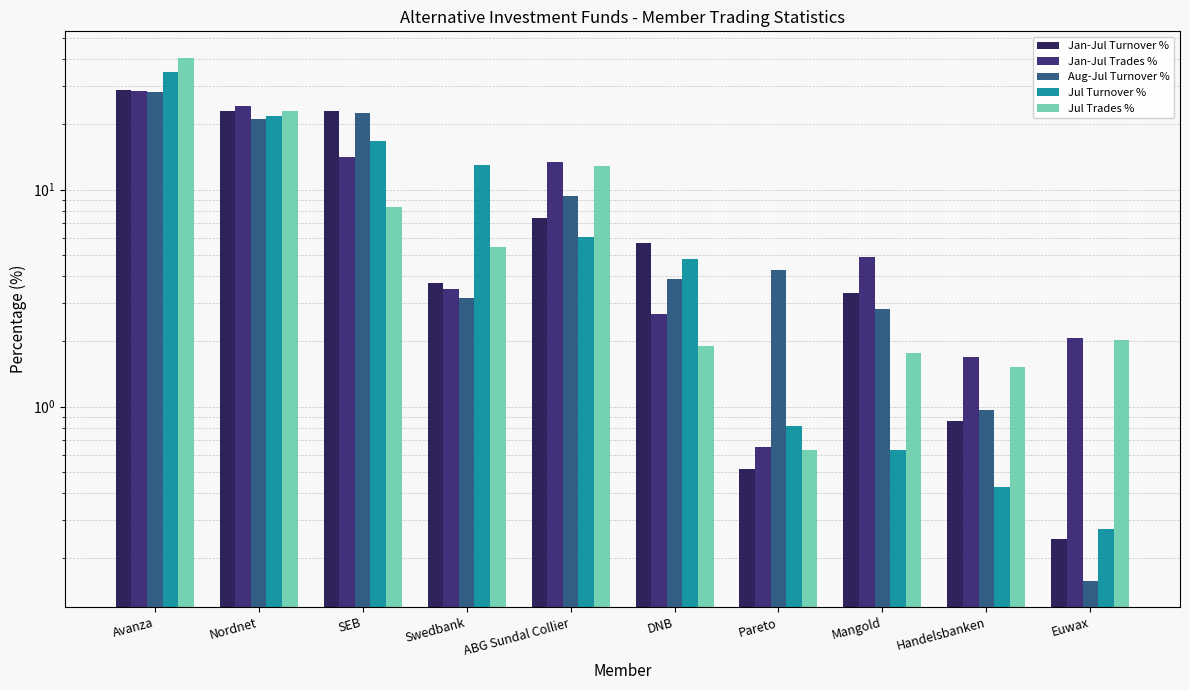

At how many categories does at least one series exceed 39?

1